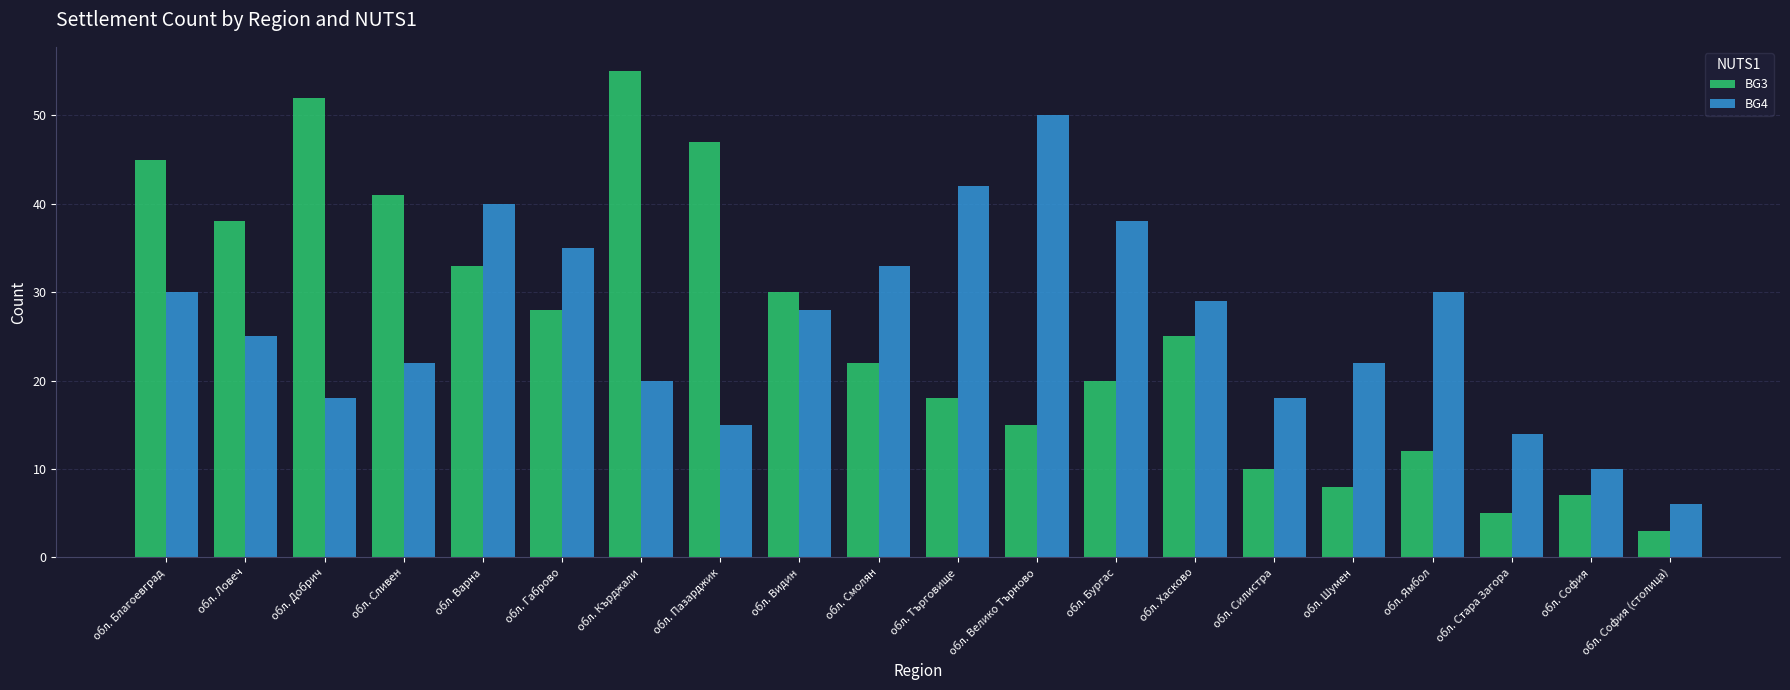

How many data points in BG4 are less than 28?

10